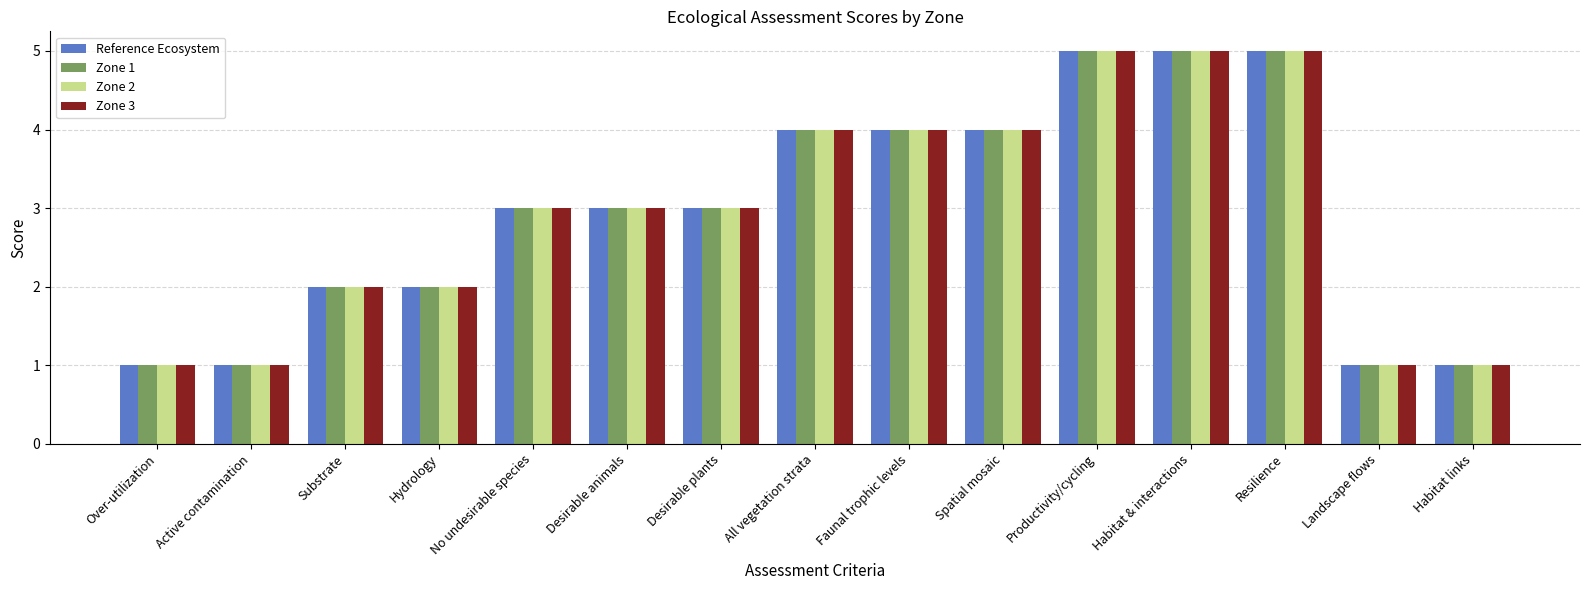

How many bars are there in total?

60